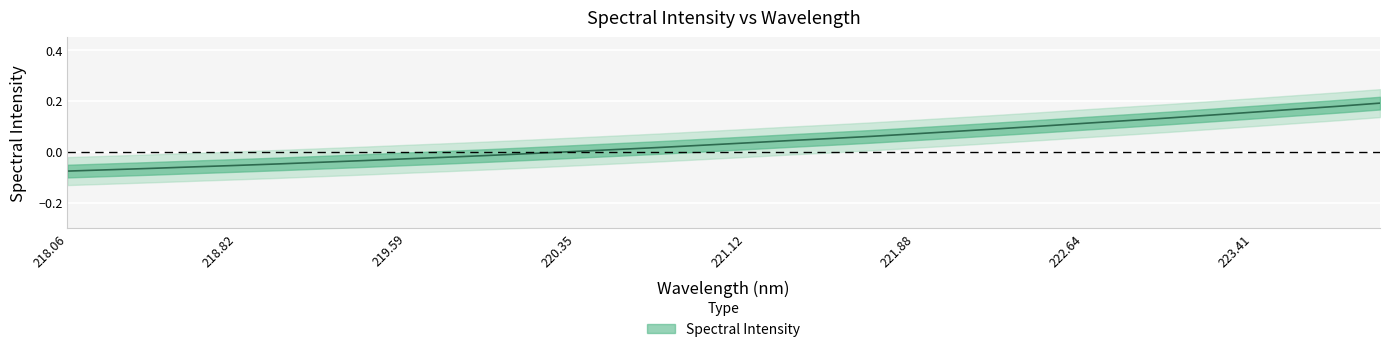

True or false: the data shows 0.1 at 223.7895.

False